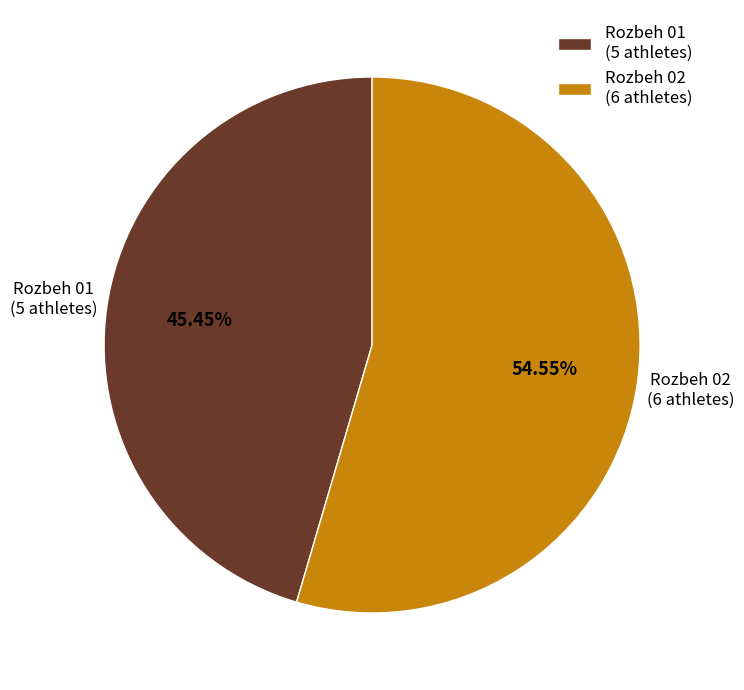

Do Rozbeh 02 and Rozbeh 01 together represent more than half of the pie?

Yes